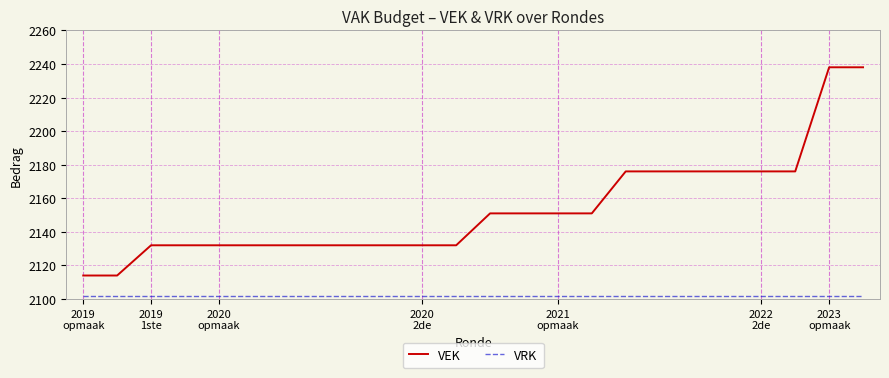

True or false: VRK and VEK cross at least once.

False